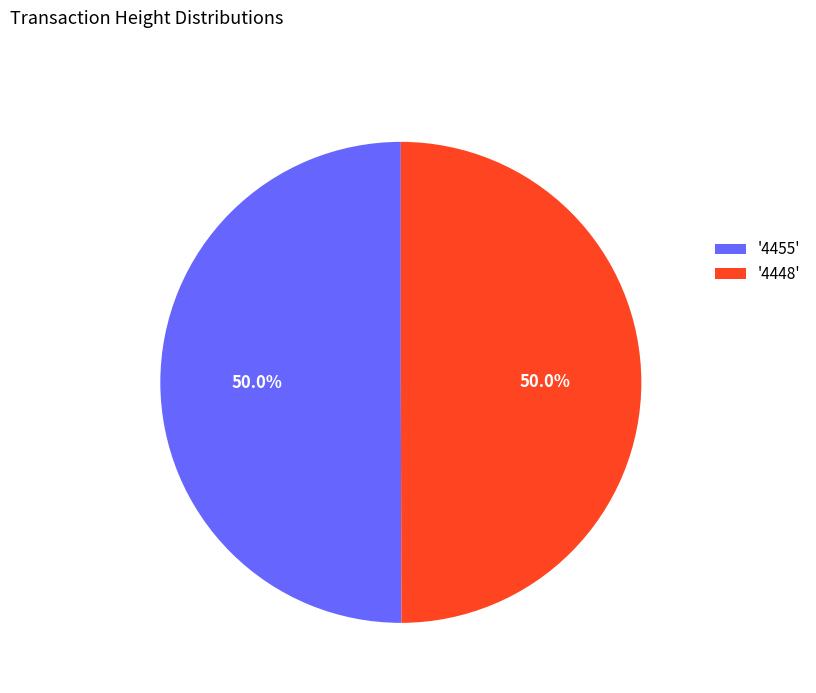

Do '4455' and '4448' together represent more than half of the pie?

Yes